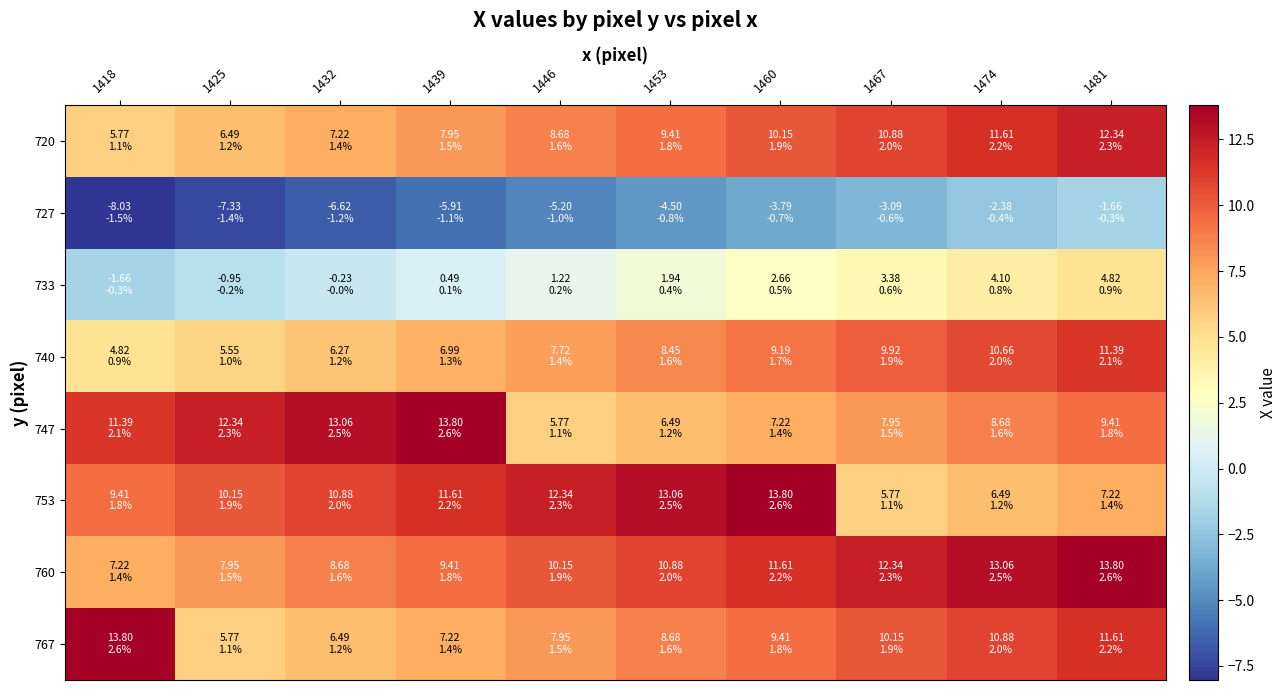

Between 1474 and 1481, which series saw the biggest shift?

760